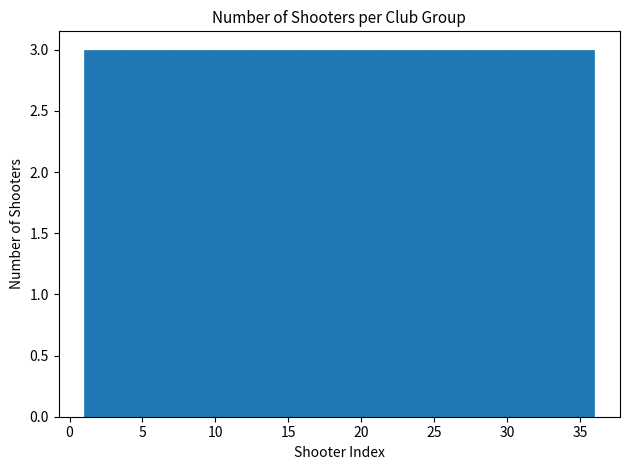

Reading left to right, list every bar in this chart as the range it spans on the x-axis followed by its height. Neither the bar edges nor the heights are printed on the chart, so give them approximately, as read against the axes.

1.0 to 4.0: 3
4.0 to 7.0: 3
7.0 to 10.0: 3
10.0 to 12.5: 3
12.5 to 15.5: 3
15.5 to 18.5: 3
18.5 to 21.5: 3
21.5 to 24.5: 3
24.5 to 27.5: 3
27.5 to 30.0: 3
30.0 to 33.0: 3
33.0 to 36.0: 3